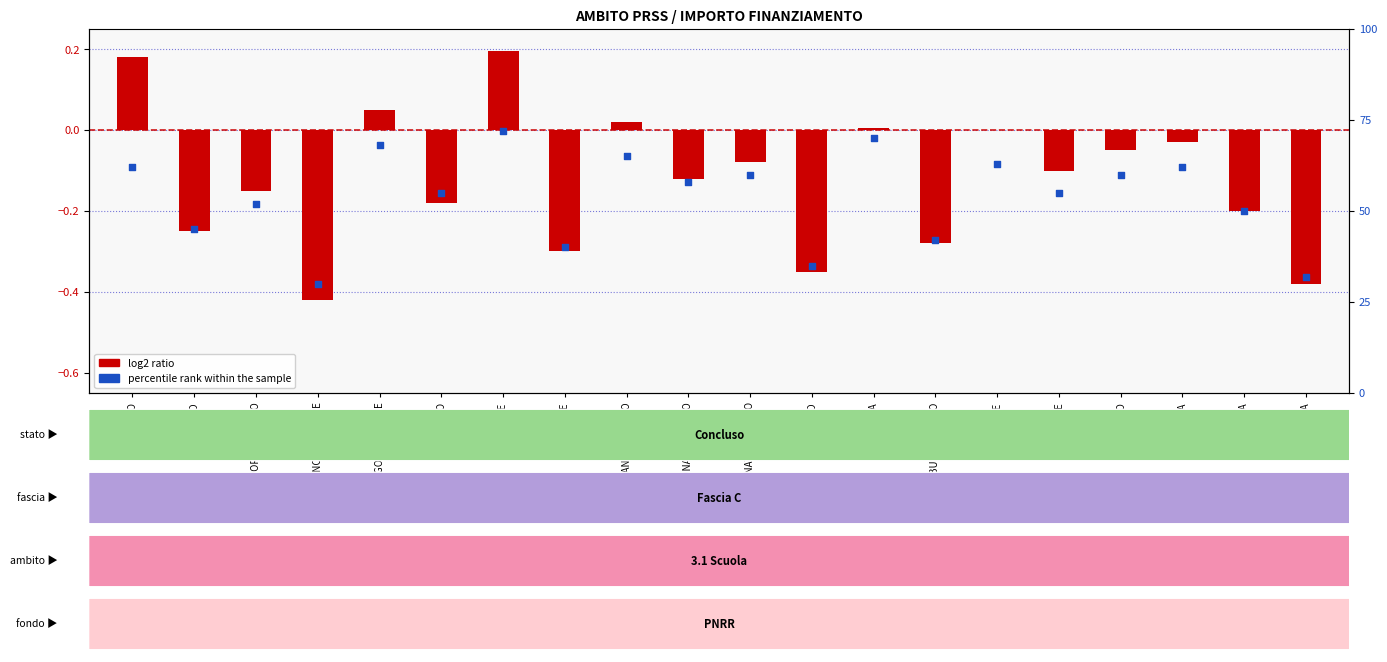

What are all the series names shown in the legend?

log2 ratio, percentile rank within the sample